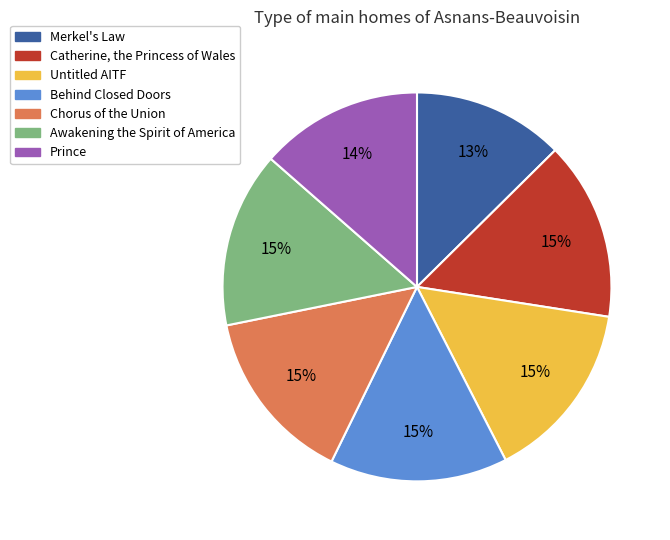

To the nearest percent, what is the difference between the largest and smallest slice percentages?

2%